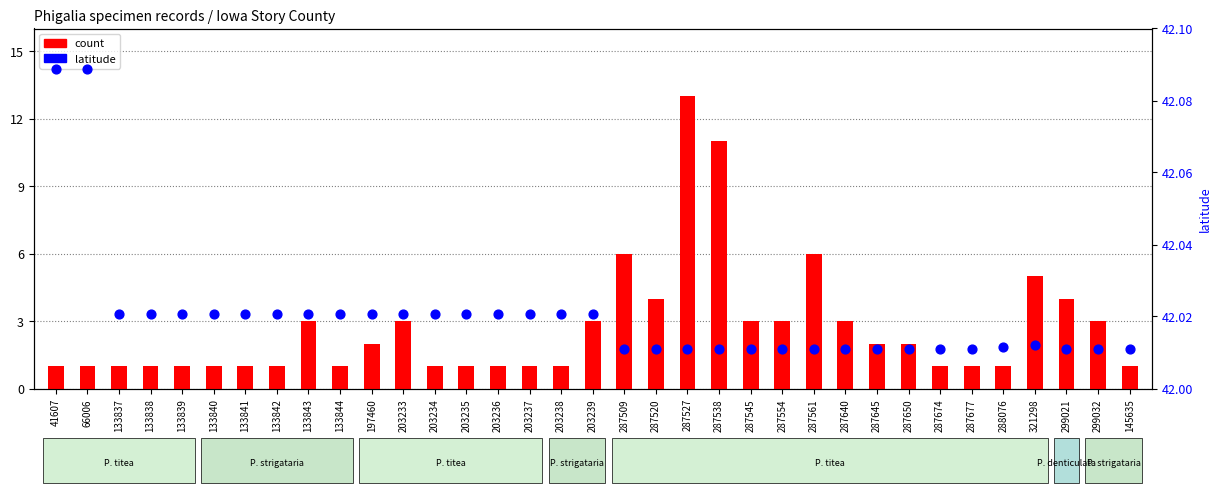

Which series reaches the minimum Y coordinate?

count